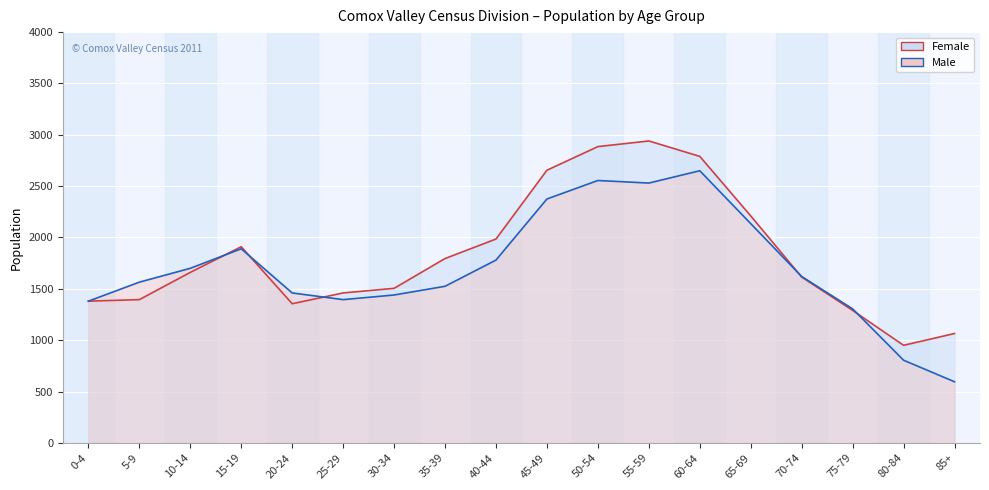

Reading left to right, what are all the values shown in this chart?

Female (line): 0-4=1380	5-9=1395	10-14=1660	15-19=1910	20-24=1355	25-29=1460	30-34=1505	35-39=1795	40-44=1985	45-49=2655	50-54=2885	55-59=2940	60-64=2790	65-69=2210	70-74=1615	75-79=1290	80-84=950	85+=1065
Male (line): 0-4=1380	5-9=1565	10-14=1700	15-19=1890	20-24=1460	25-29=1395	30-34=1440	35-39=1525	40-44=1780	45-49=2375	50-54=2555	55-59=2530	60-64=2650	65-69=2135	70-74=1620	75-79=1305	80-84=805	85+=595